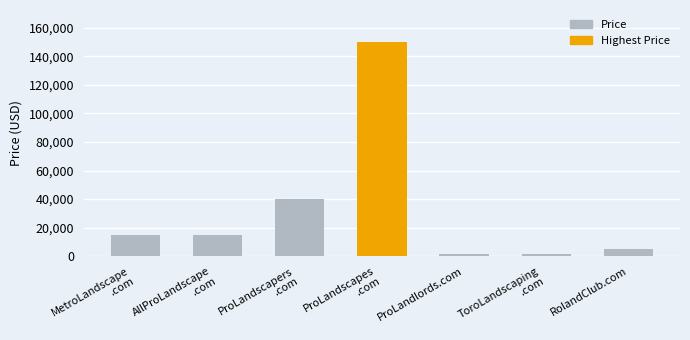

What is the greatest value displayed?

149888